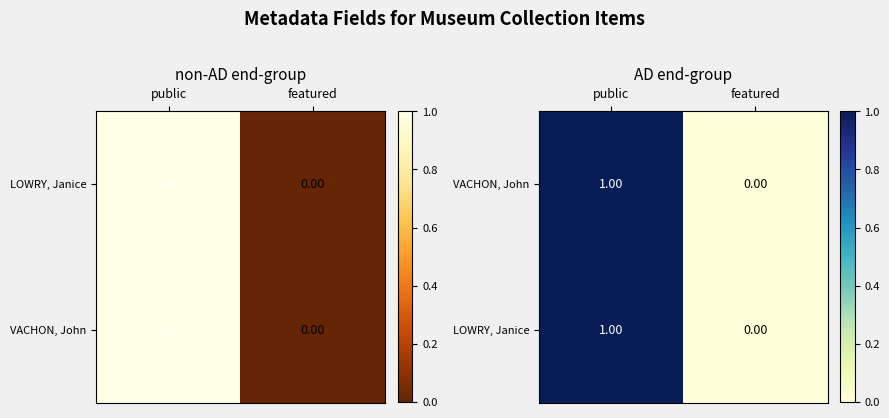

At which category does the chart reach its peak across all series?

public